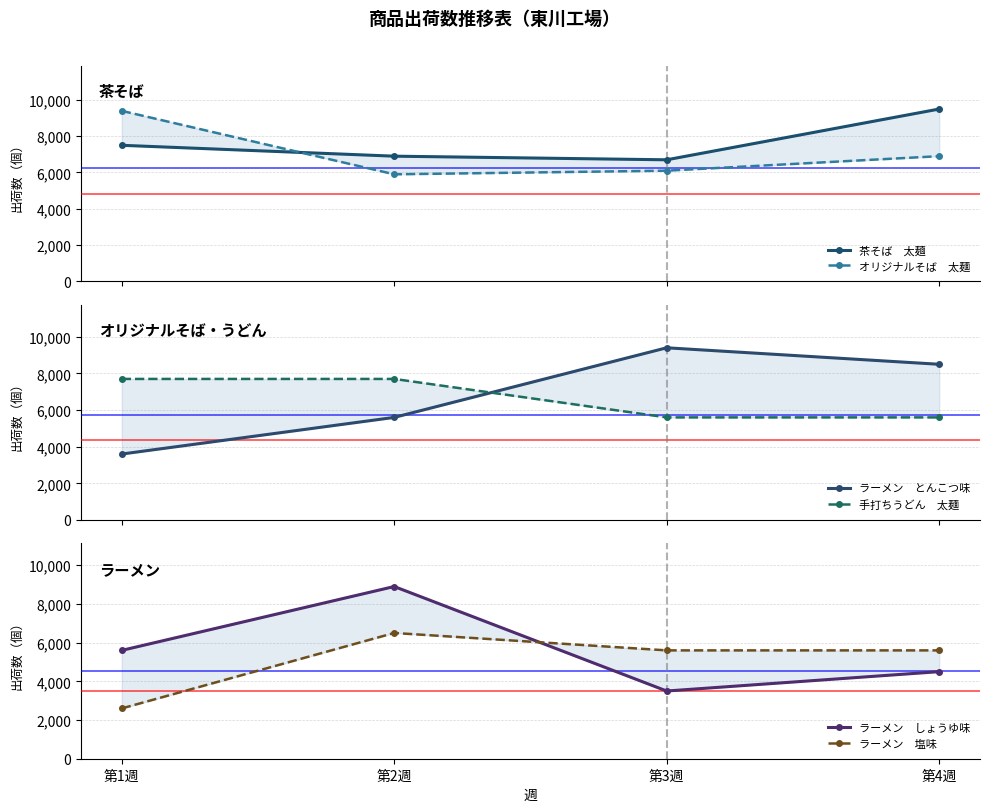

Is it true that ラーメン　塩味 equals 5600 at 第3週?

True